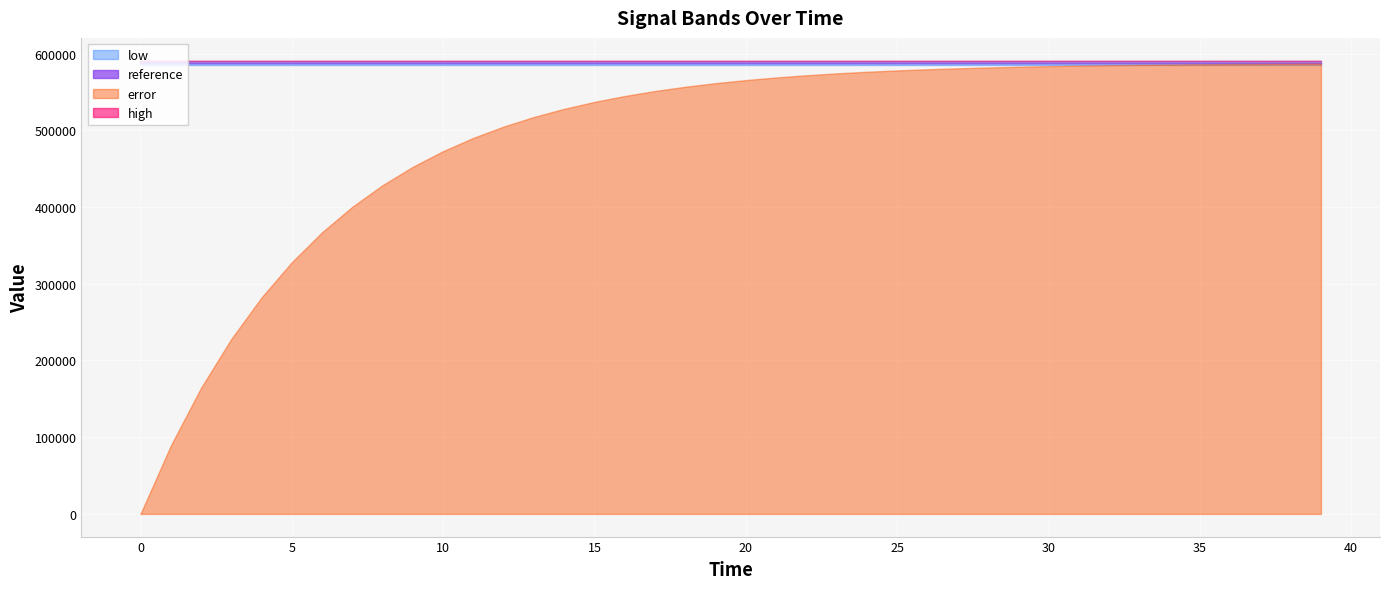

How many lines are shown in the chart?

4